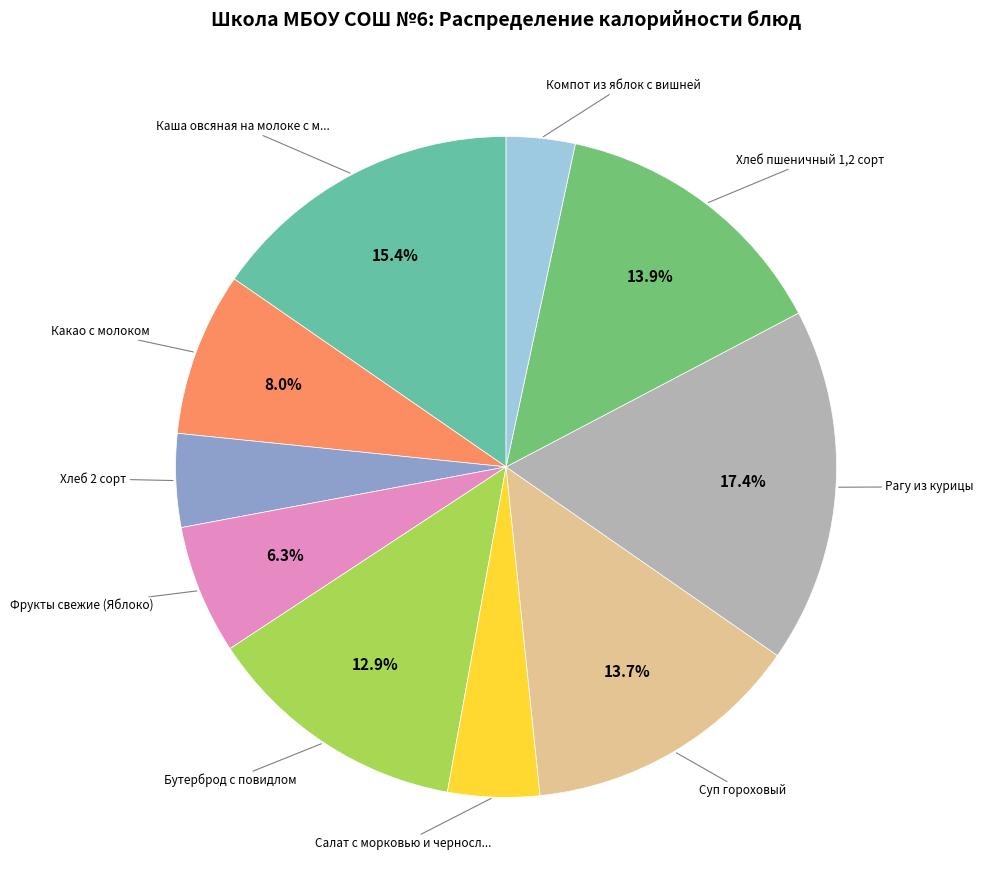

Is there any slice that represents more than half of the pie?

No